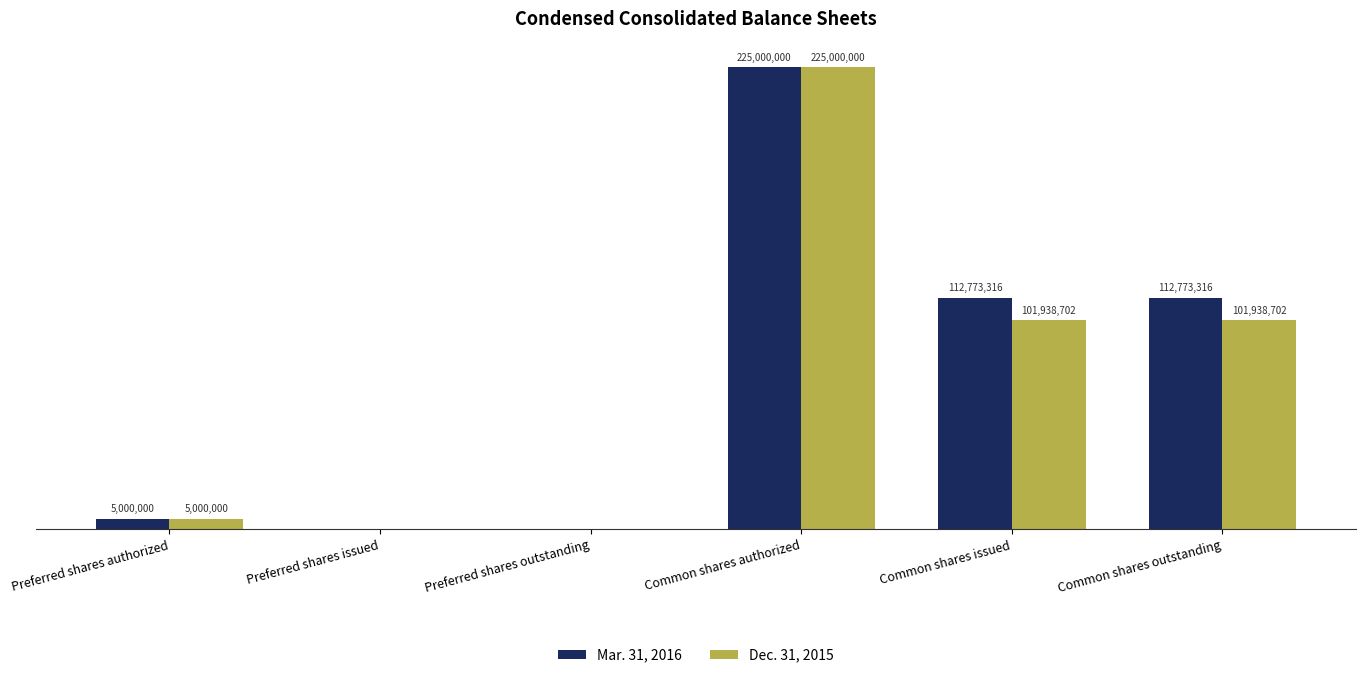

Rank the series by their maximum value, from highest to lowest.

Mar. 31, 2016, Dec. 31, 2015